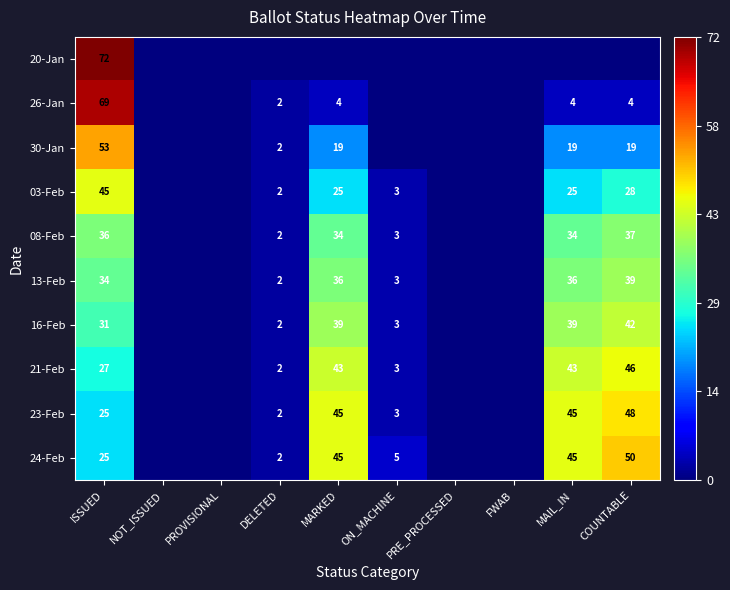

Count the number of data series in this chart.

10